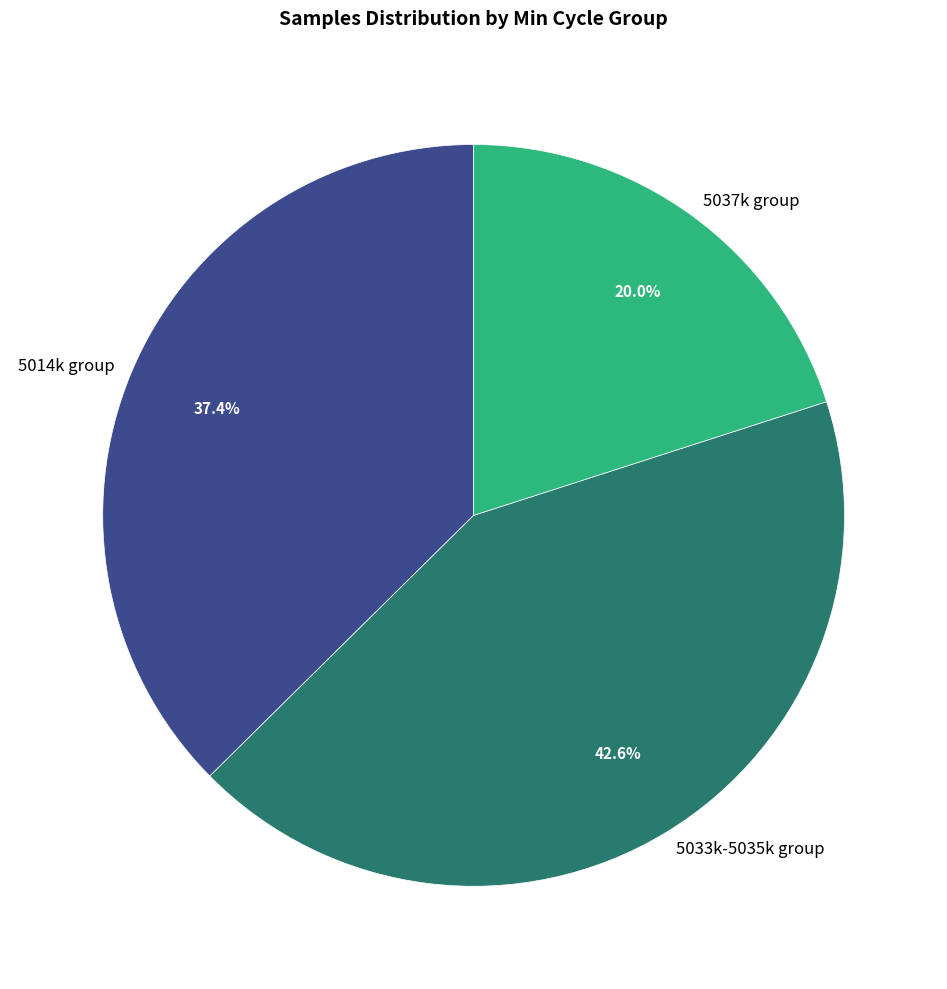

What portion of the pie excludes 5033k-5035k group?

57.4%